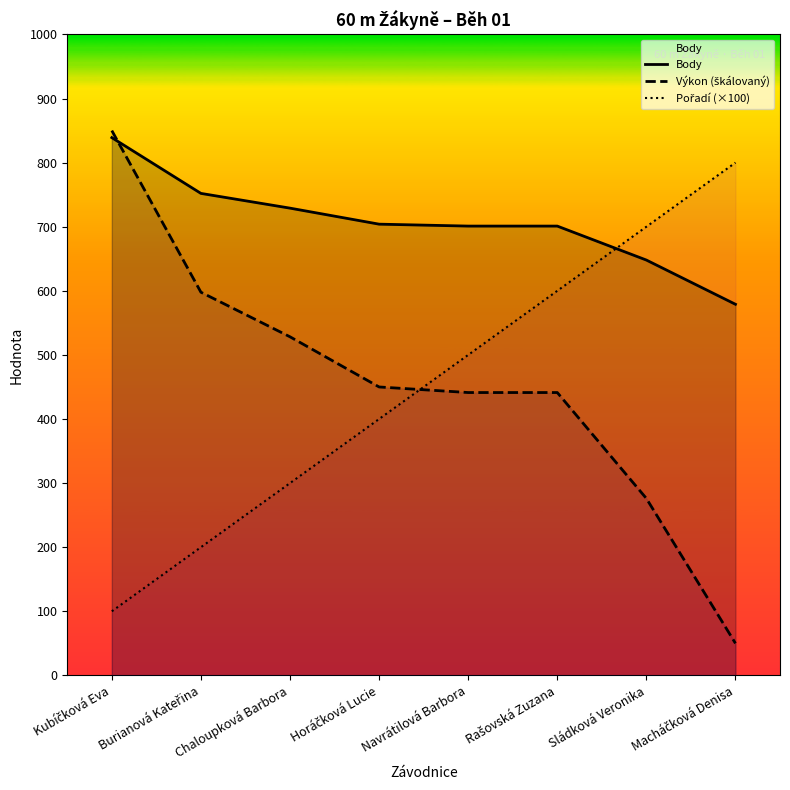

What position from the left is Horáčková Lucie?

4